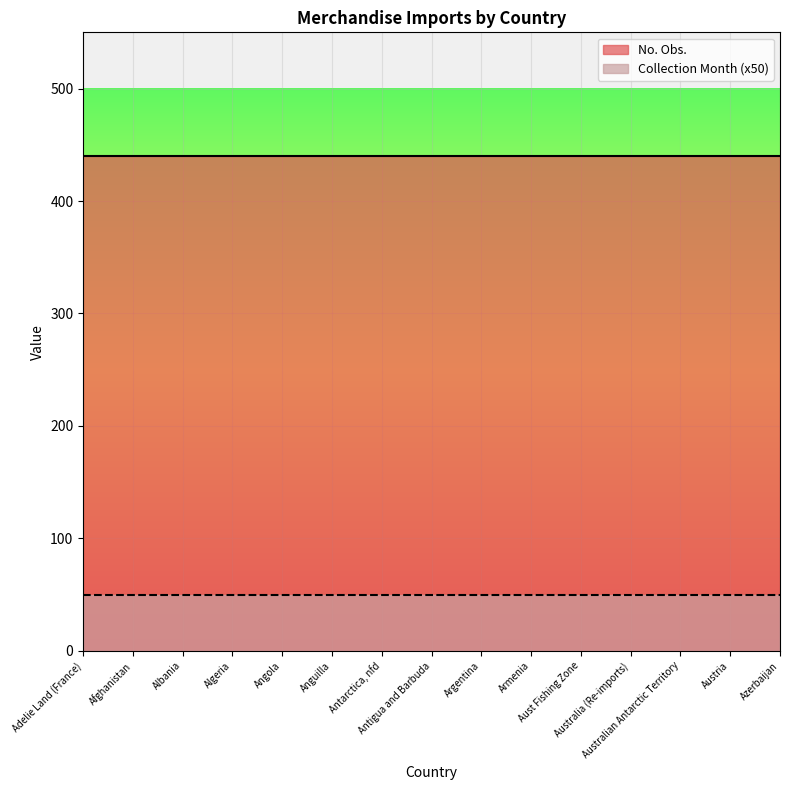

Does the chart display data point markers on the line(s)?

No